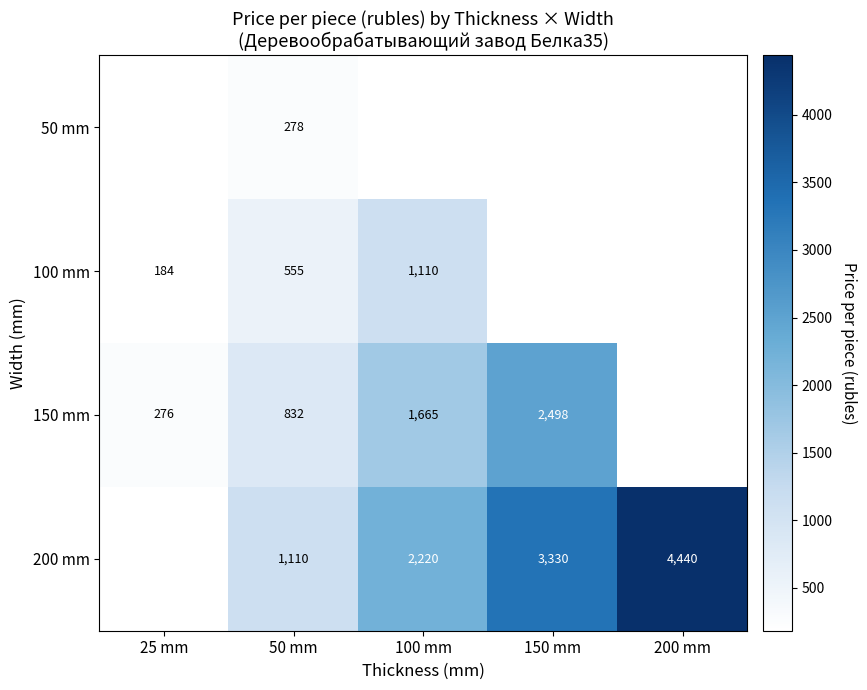

How many distinct data groups are displayed?

4